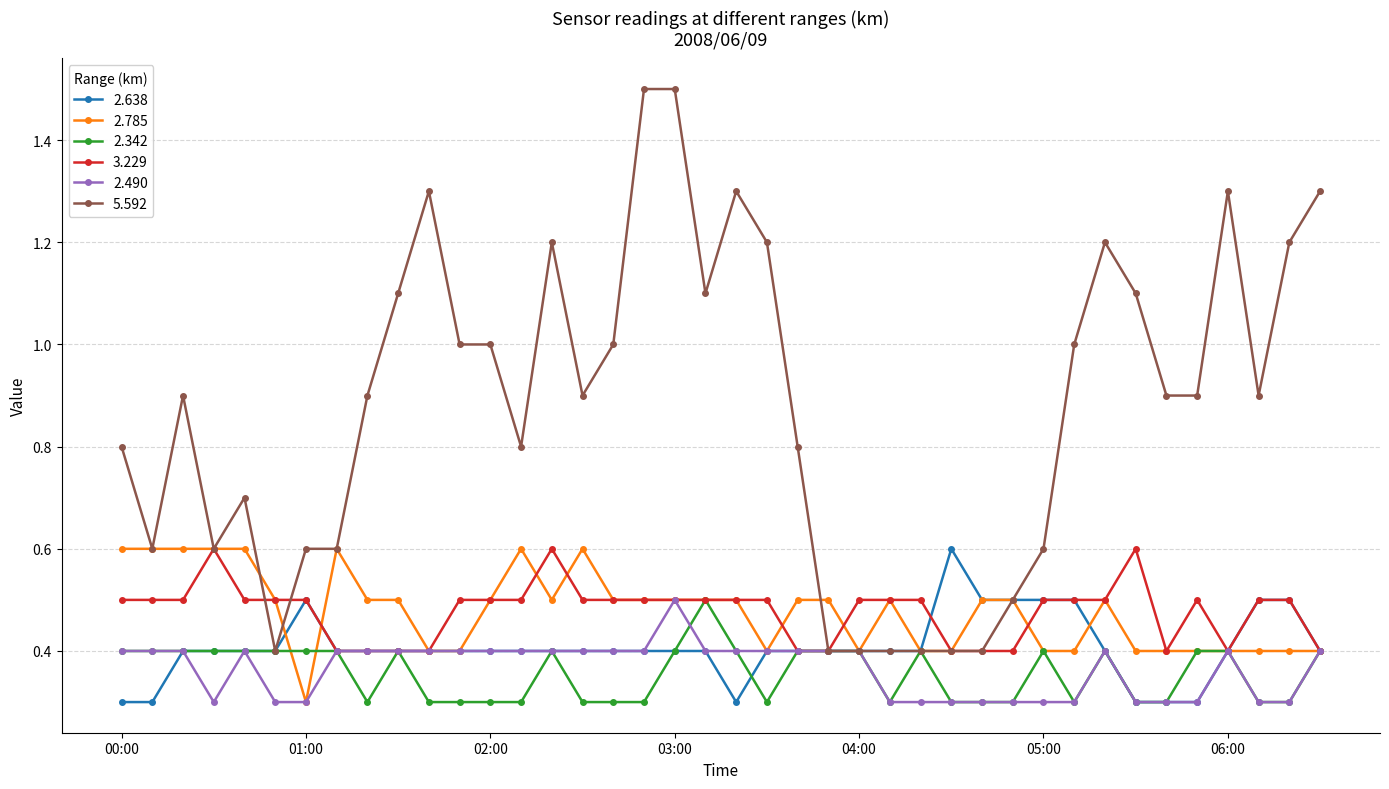

How many lines are shown in the chart?

6